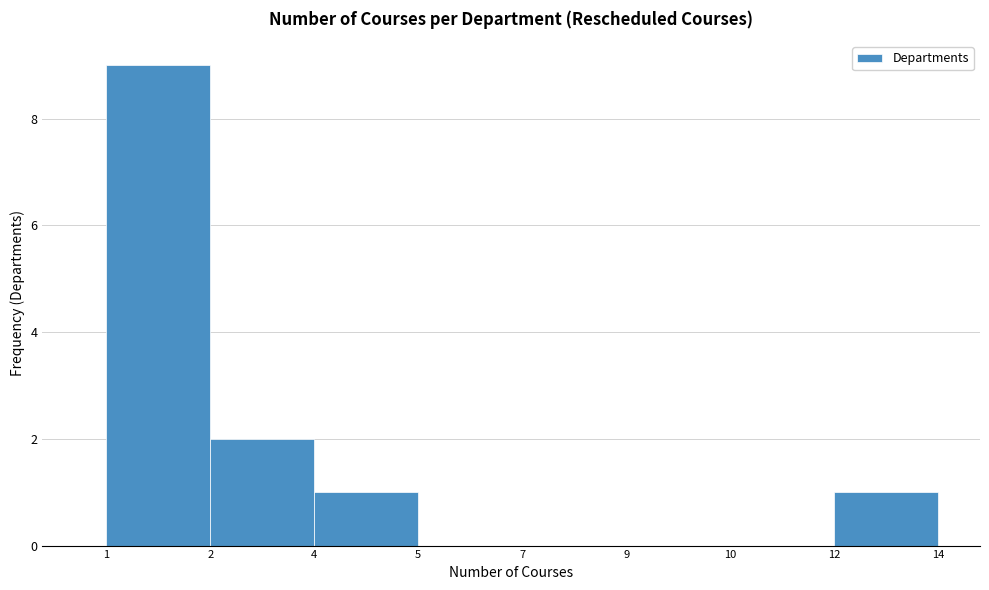

Reading left to right, list all the values displayed in this chart.

1=9	2=2	4=1	5=0	7=0	9=0	10=0	12=1